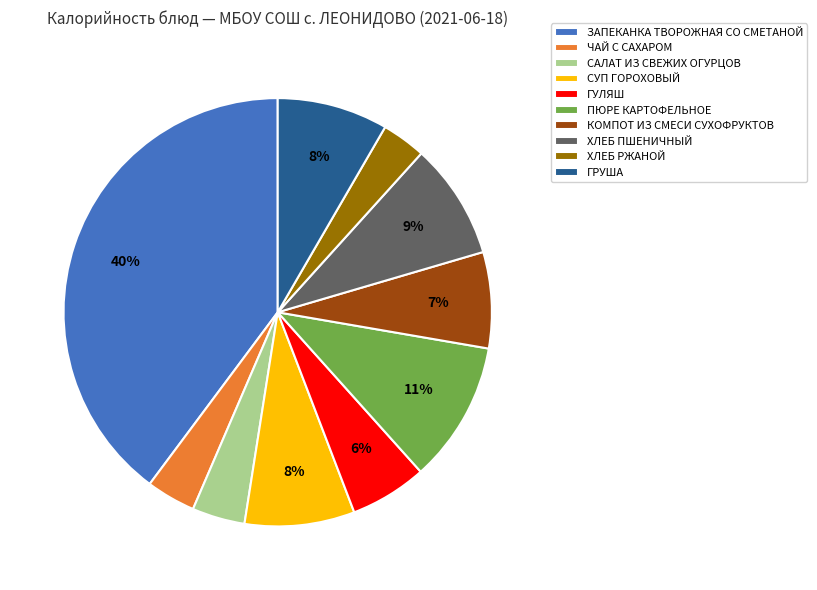

Which slice is the largest?

ЗАПЕКАНКА ТВОРОЖНАЯ СО СМЕТАНОЙ